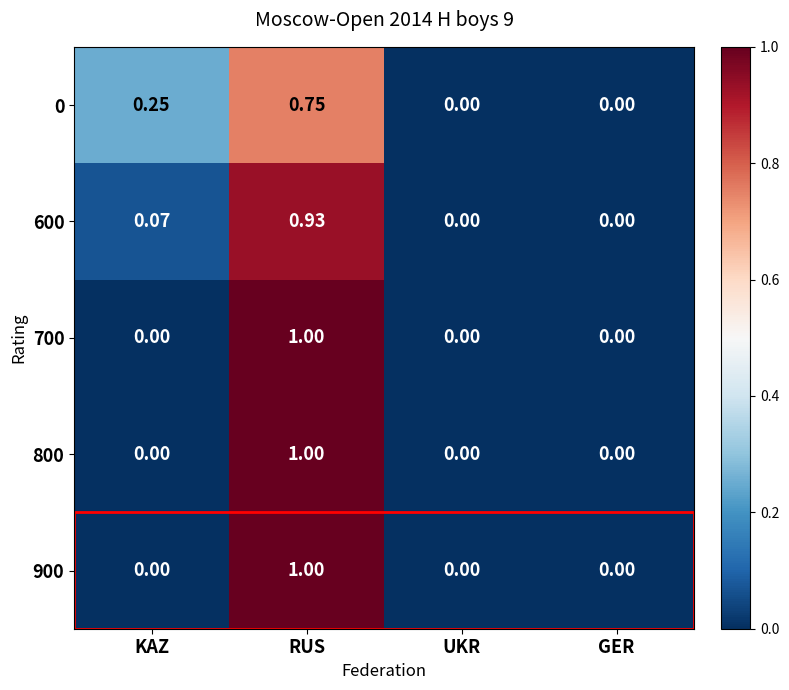

Which category has the highest value in the 800 series?

RUS